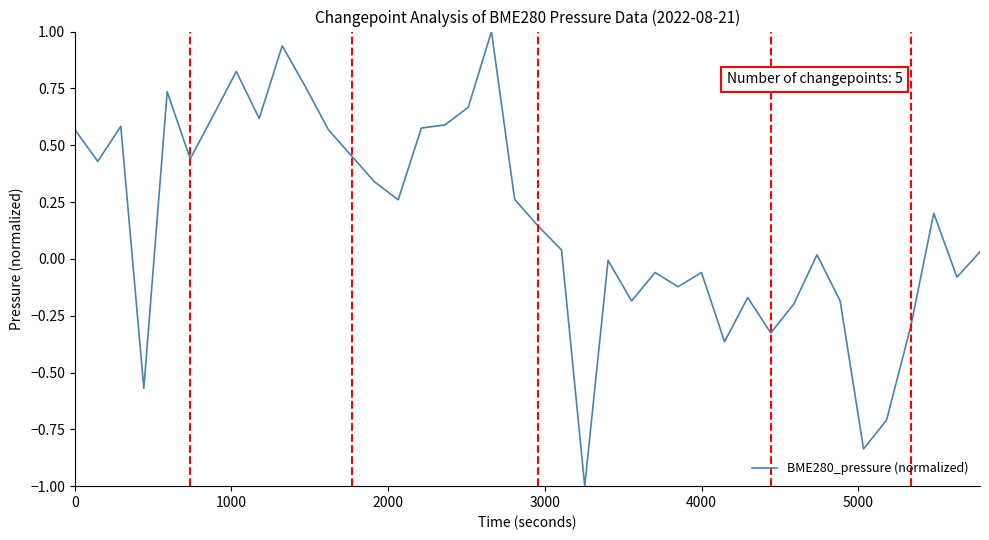

What is the difference between the maximum and minimum values?

2.0